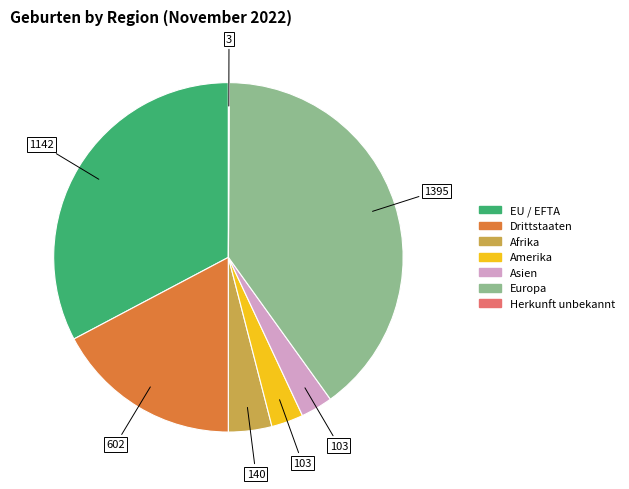

Is there any slice that represents more than half of the pie?

No